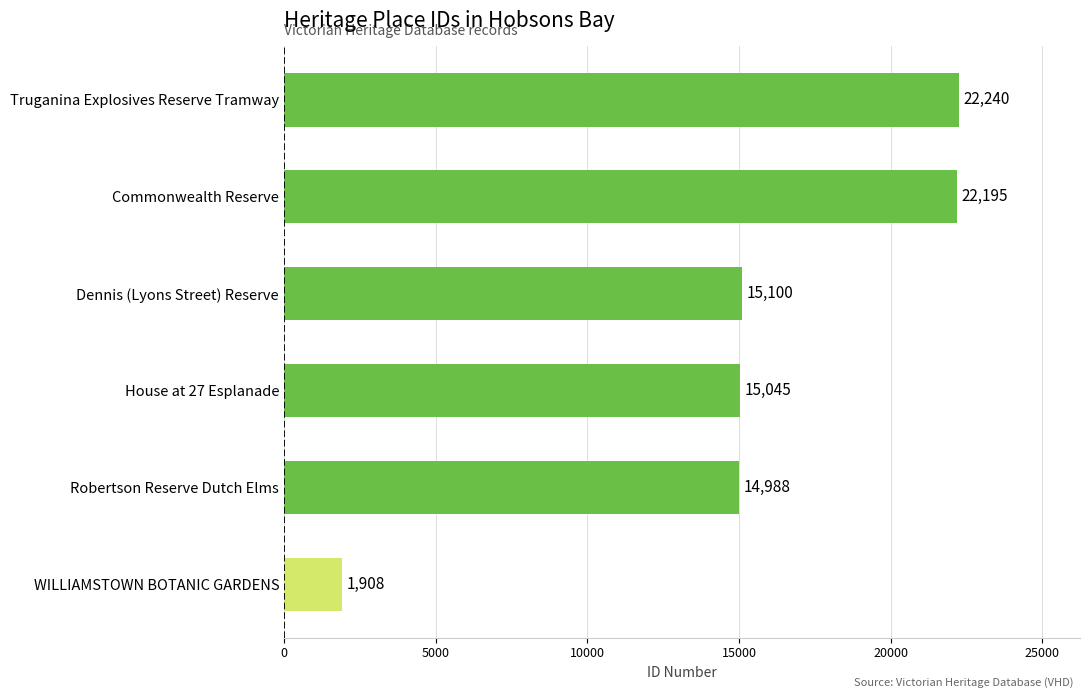

The value at WILLIAMSTOWN BOTANIC GARDENS is 2876. True or false?

False